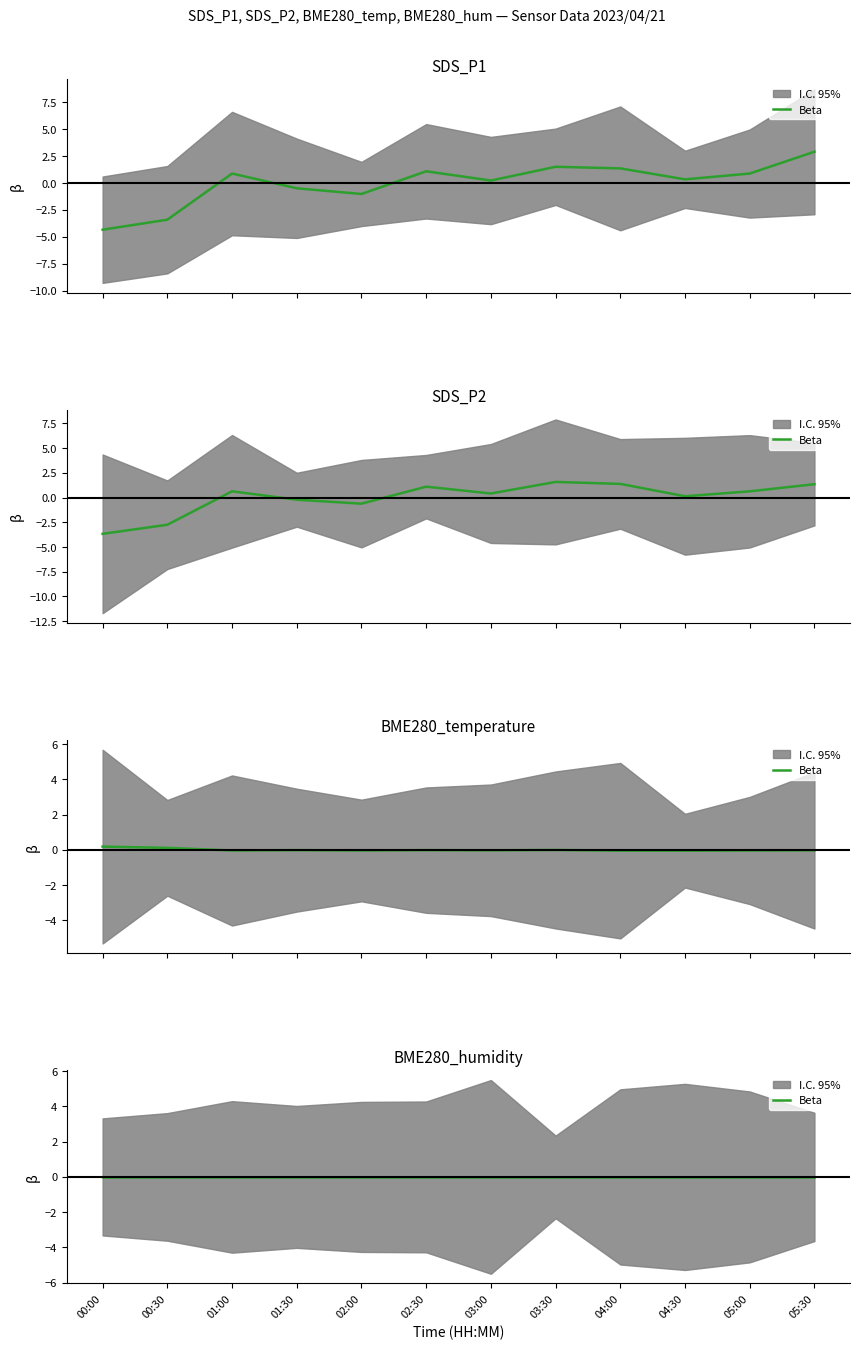

What is the label of the 6th point from the right?

03:00